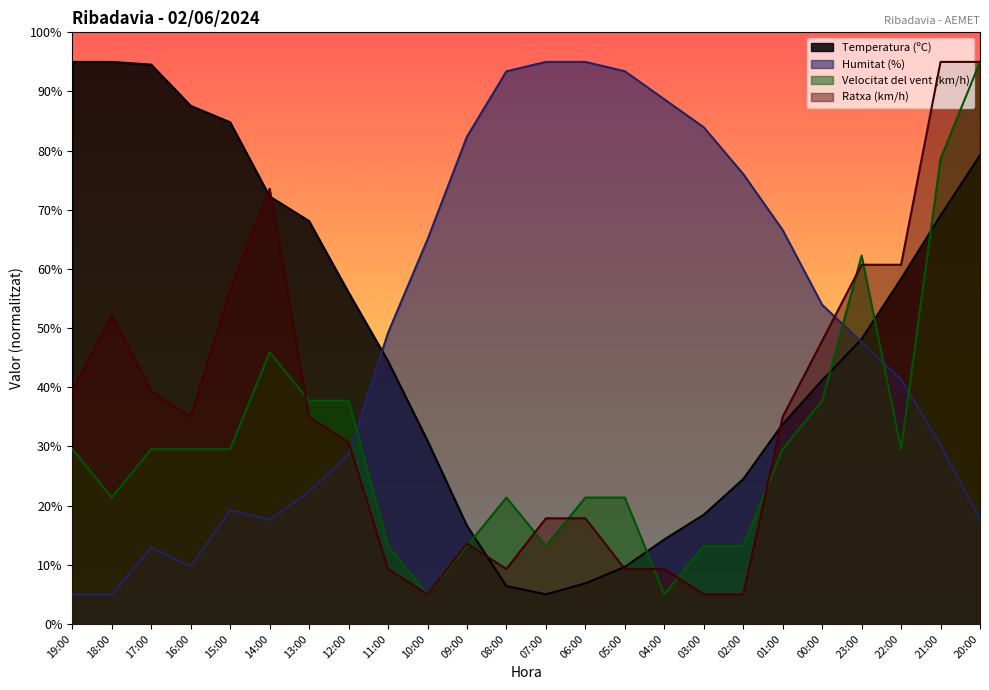

What is the minimum value for Humitat (%)?

5.0